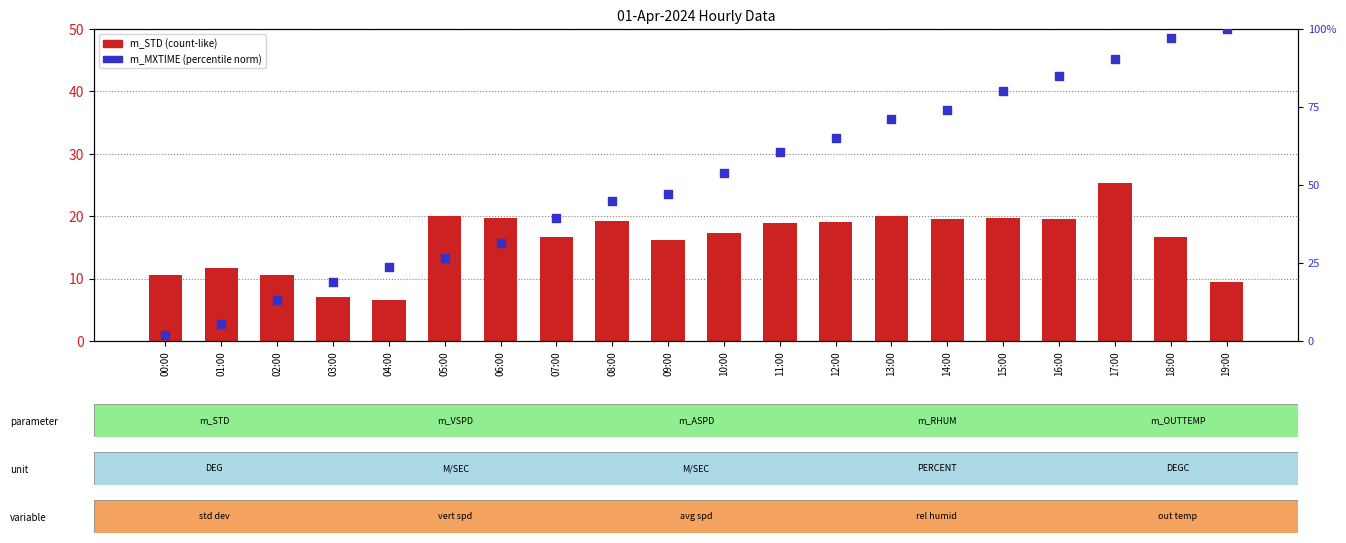

Which series has the largest total across all categories?

m_MXTIME (norm)